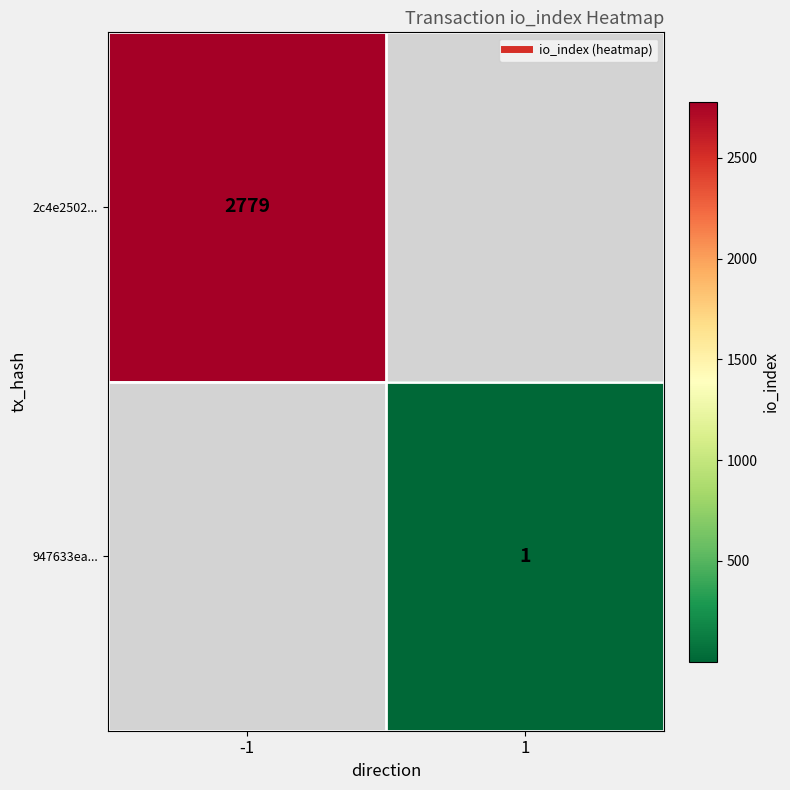

List the series in order of their peak value, highest first.

2c4e2502..., 947633ea...